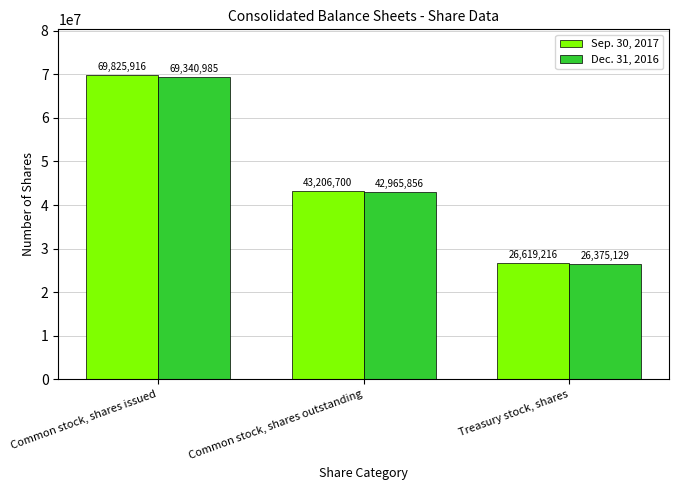

How many data points does each series have?

3